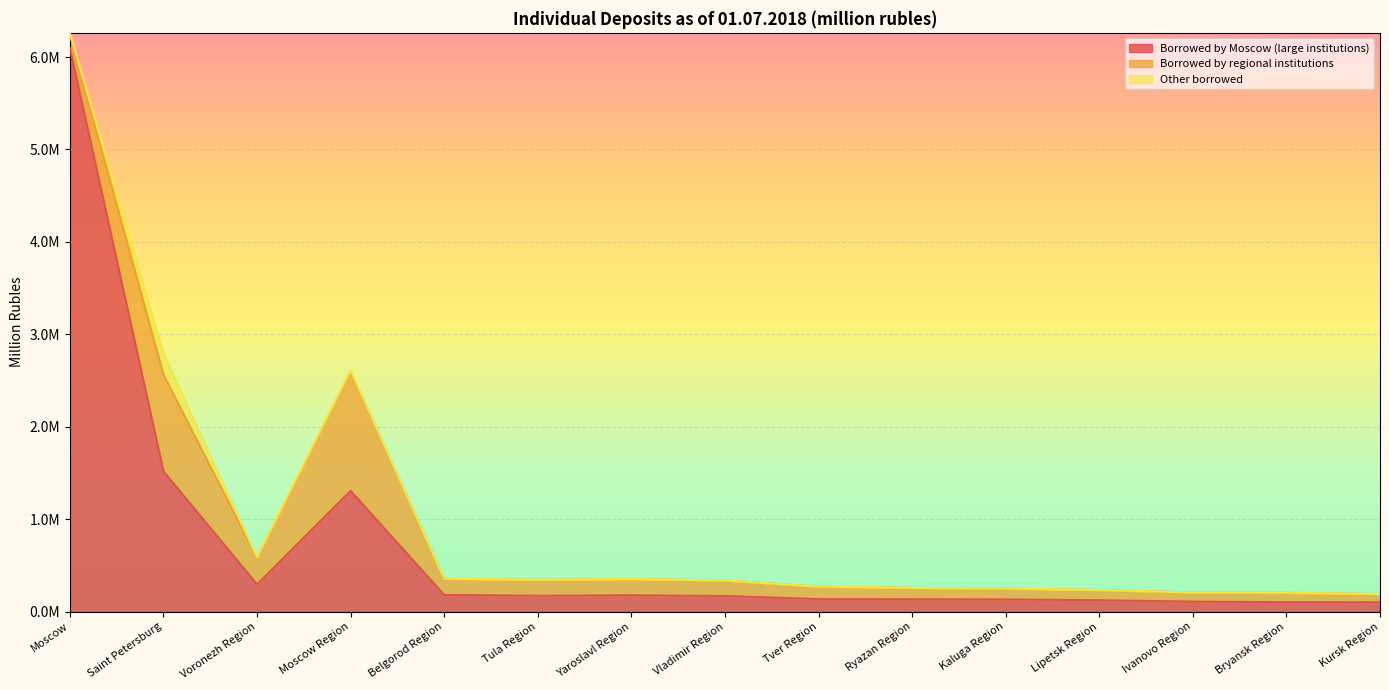

True or false: Borrowed by Moscow (large institutions) and Other borrowed cross at least once.

False